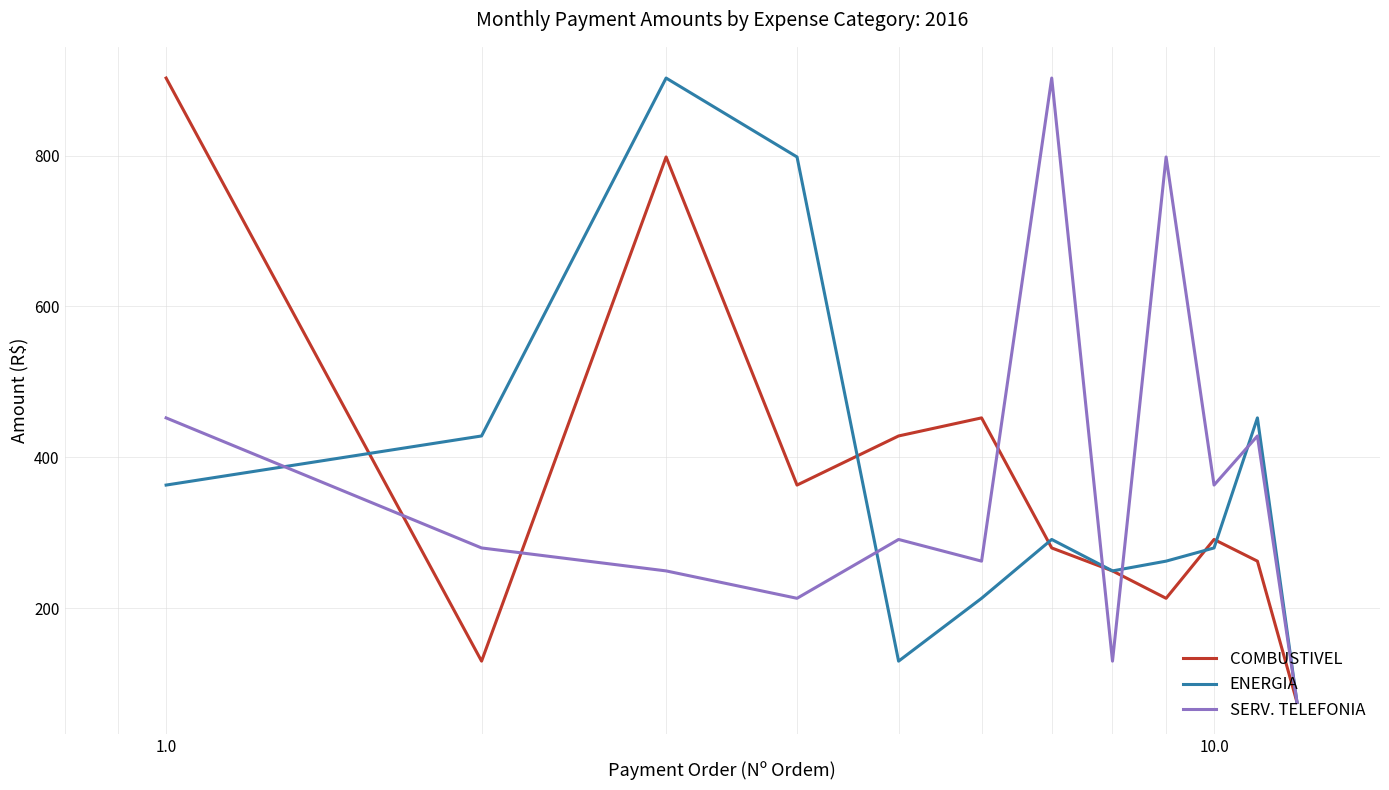

What is the maximum value shown in the chart?

902.7